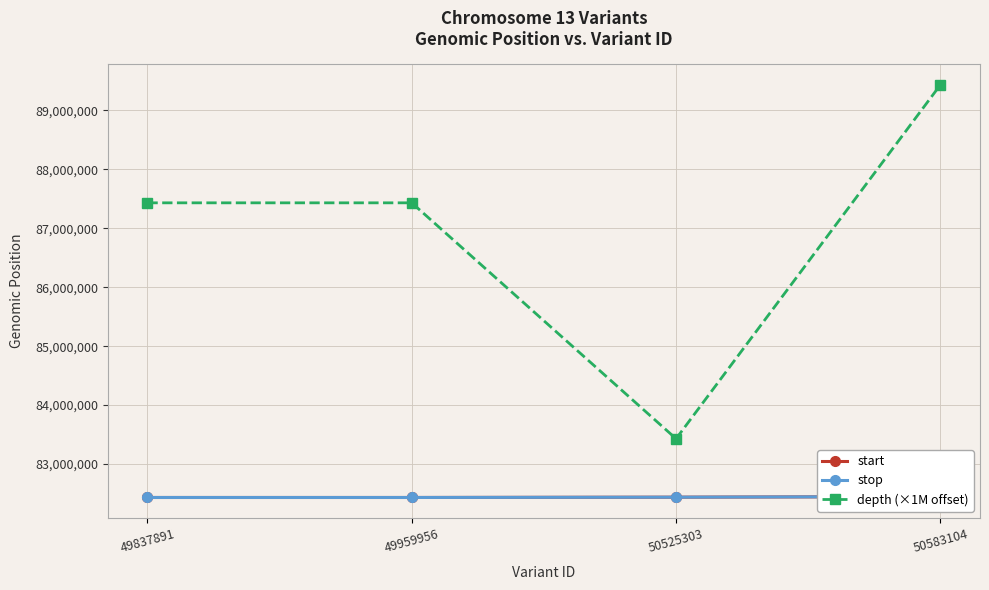

How many data points in start are less than 82439017?

2